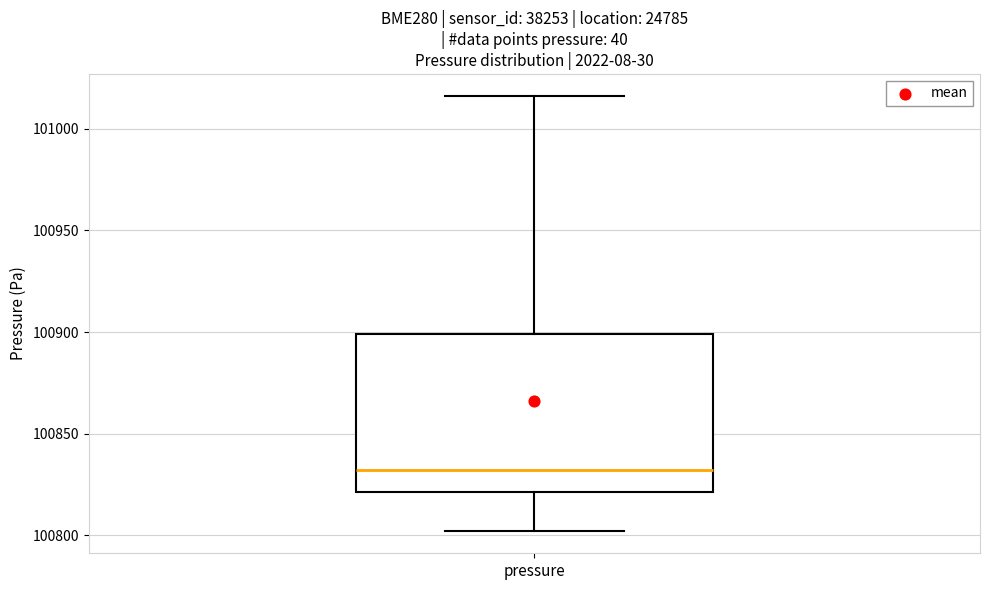

Transcribe this box plot: give where the median line is, the range the box spans, and where the two whiskers end, as read against the y-axis. The values are not printed on the chart, so give them approximately, as read against the axis.

median 100830, box 100820 to 100900, whiskers 100800 to 101015